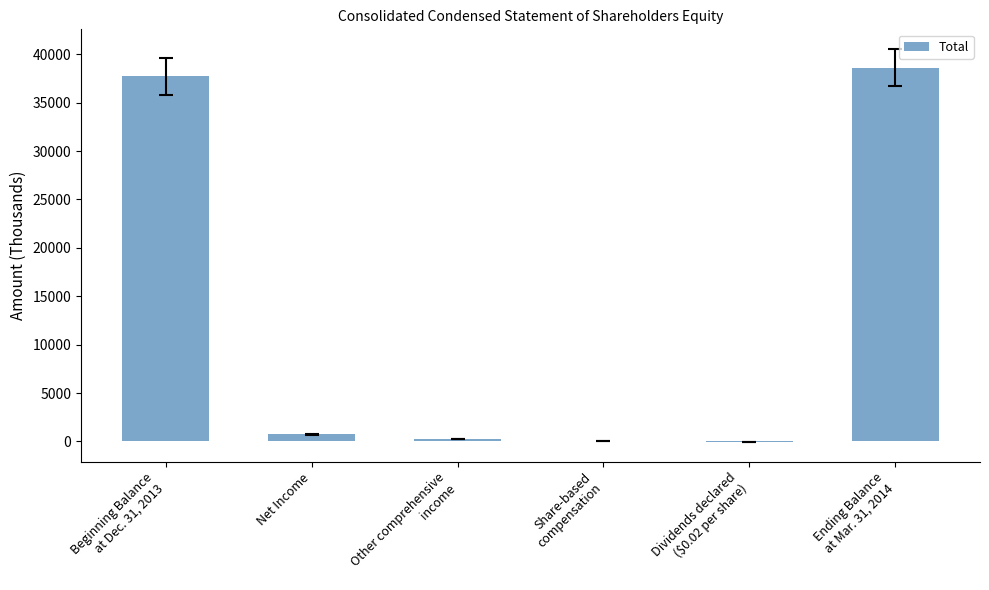

What is the sum of all values?

77234